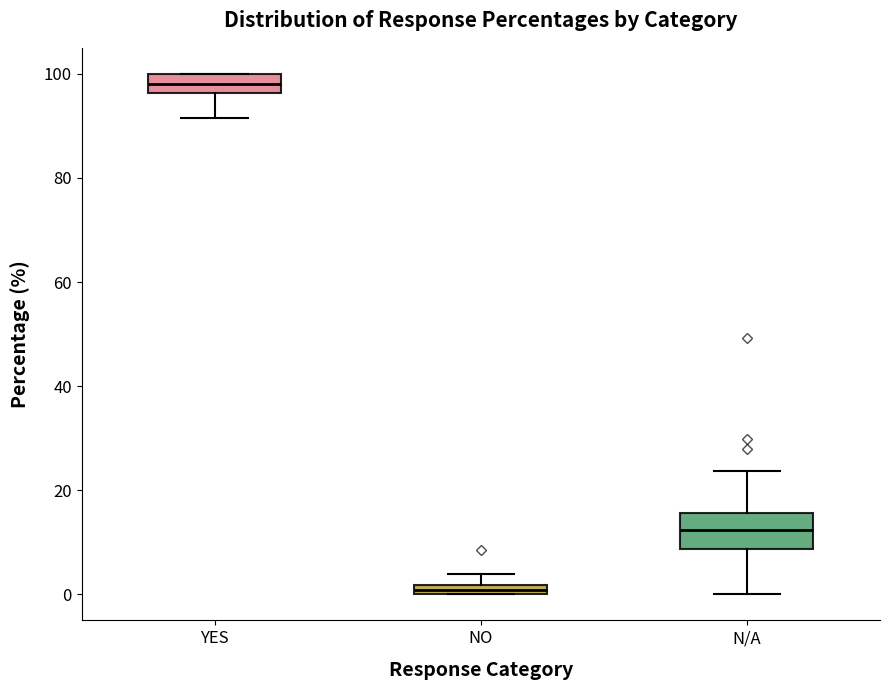

Where is the upper edge of the box for N/A on the y-axis? The values are not printed on the chart, so give them approximately, as read against the axis.

16